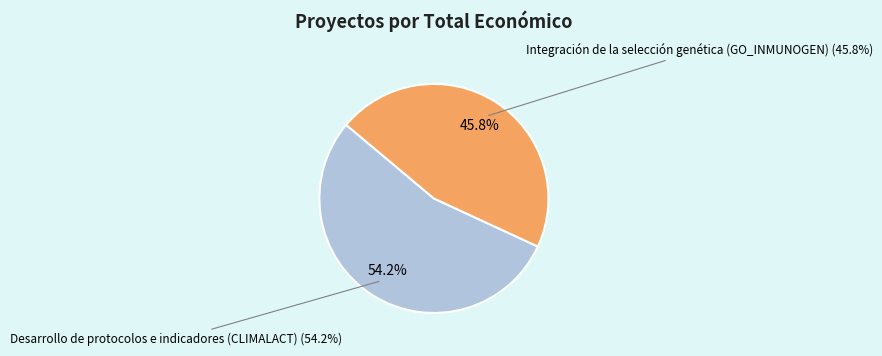

To the nearest percent, what is the difference between the Integración de la selección genética (GO_INMUNOGEN) and Desarrollo de protocolos e indicadores (CLIMALACT) slice percentages?

8%